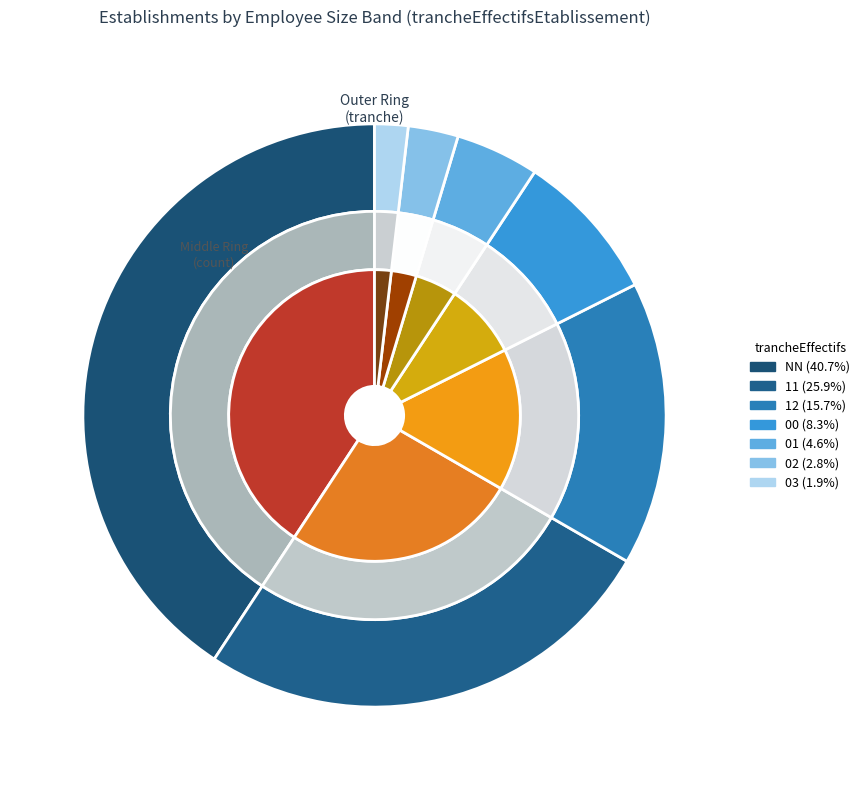

How many slices are in this pie chart?

7